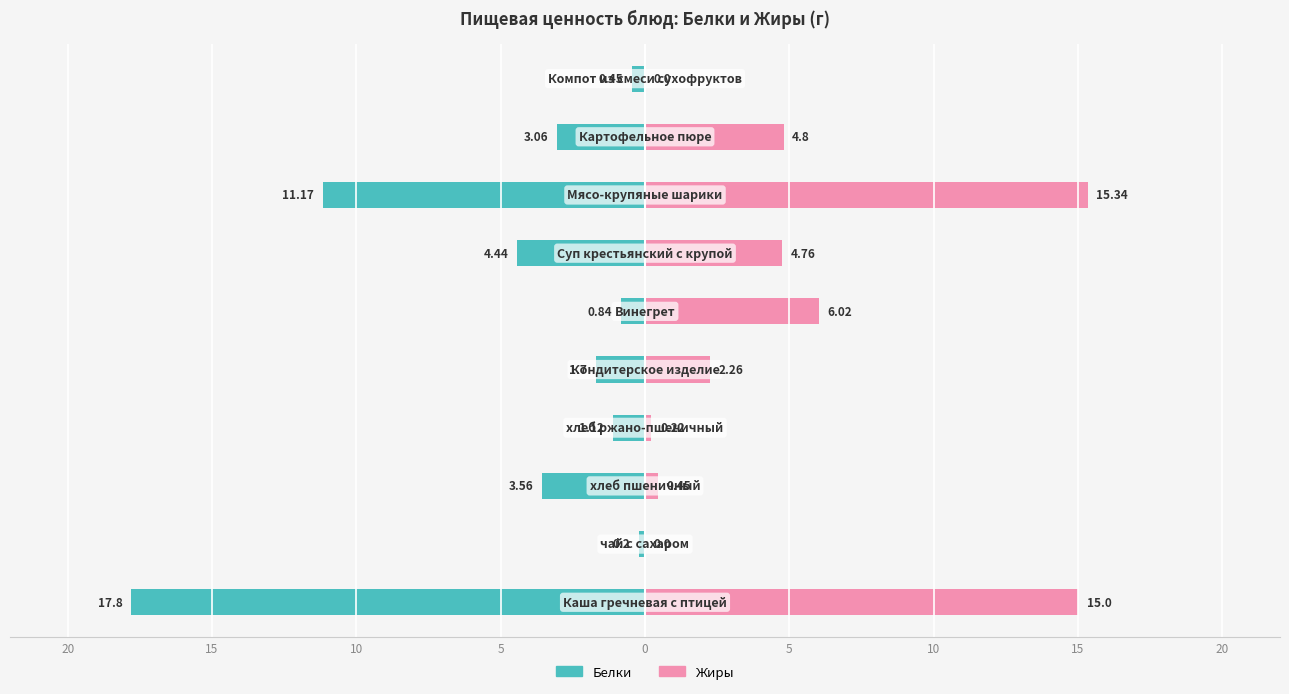

What is the difference between the maximum and minimum values in the Жиры series?

15.3